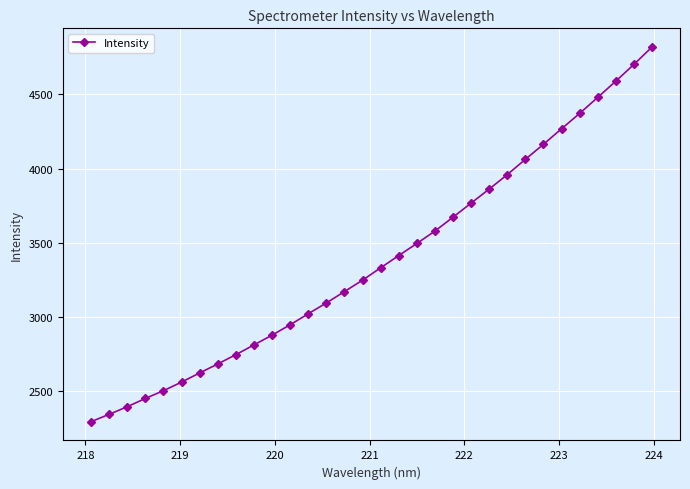

How many lines are shown in the chart?

1